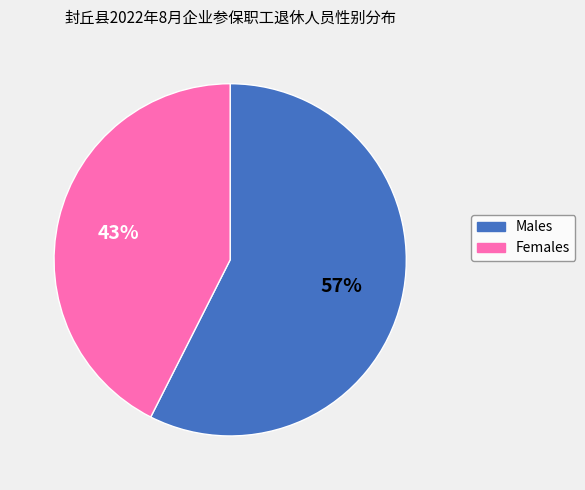

The Females slice represents 43% of the pie. True or false?

True